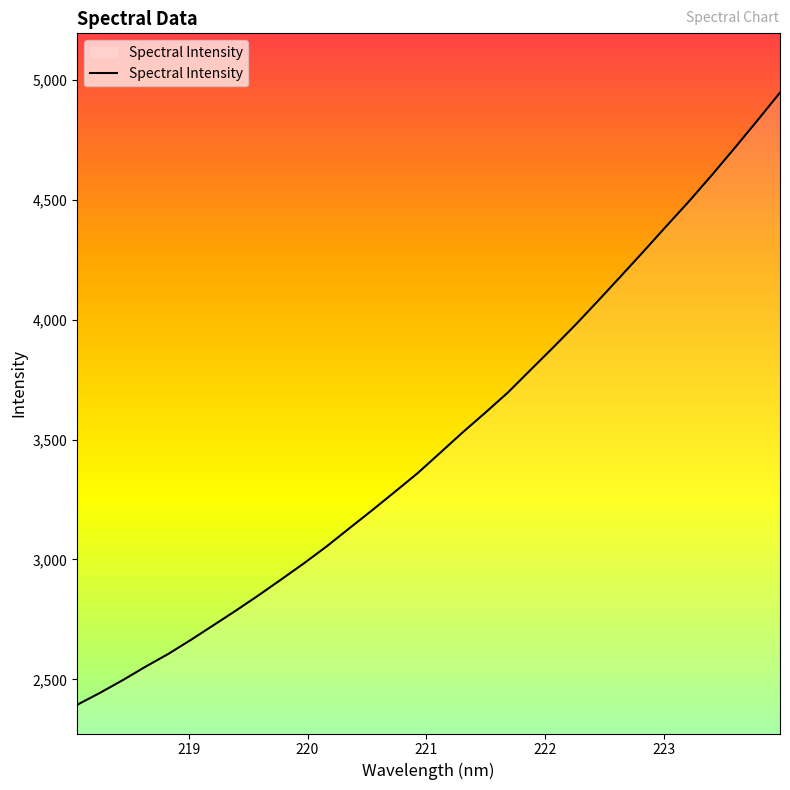

True or false: there are more than 1 points higher than both neighbors.

False